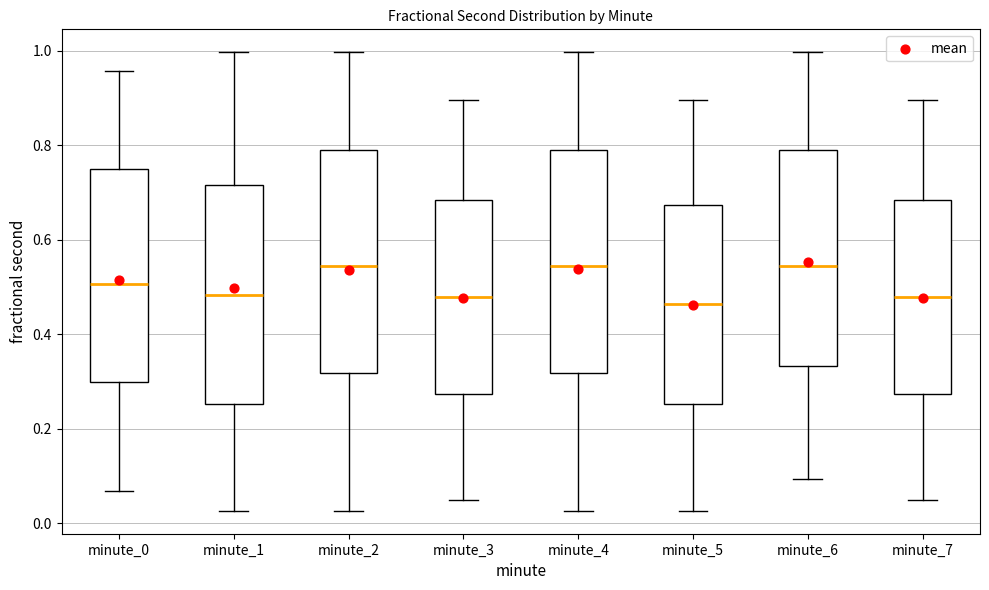

Reading left to right, read every box against the y-axis: the position of its median line, the range the box covers, and the ends of its whiskers. The values are not printed on the chart, so give them approximately, as read against the axis.

minute_0: median 0.50, box 0.30 to 0.74, whiskers 0.06 to 0.96
minute_1: median 0.48, box 0.26 to 0.72, whiskers 0.02 to 1.00
minute_2: median 0.54, box 0.32 to 0.78, whiskers 0.02 to 1.00
minute_3: median 0.48, box 0.28 to 0.68, whiskers 0.06 to 0.90
minute_4: median 0.54, box 0.32 to 0.78, whiskers 0.02 to 1.00
minute_5: median 0.46, box 0.26 to 0.68, whiskers 0.02 to 0.90
minute_6: median 0.54, box 0.34 to 0.78, whiskers 0.10 to 1.00
minute_7: median 0.48, box 0.28 to 0.68, whiskers 0.06 to 0.90